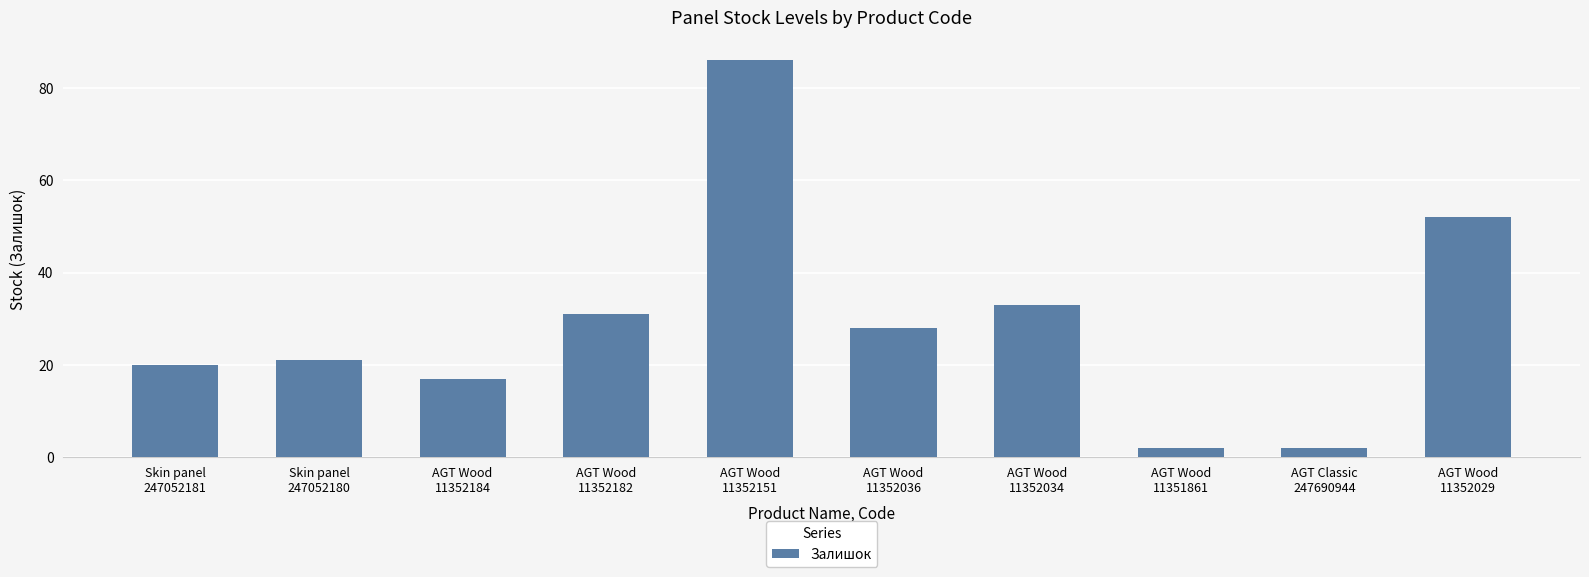

At which label is the value closest to 44?

AGT Wood
11352029